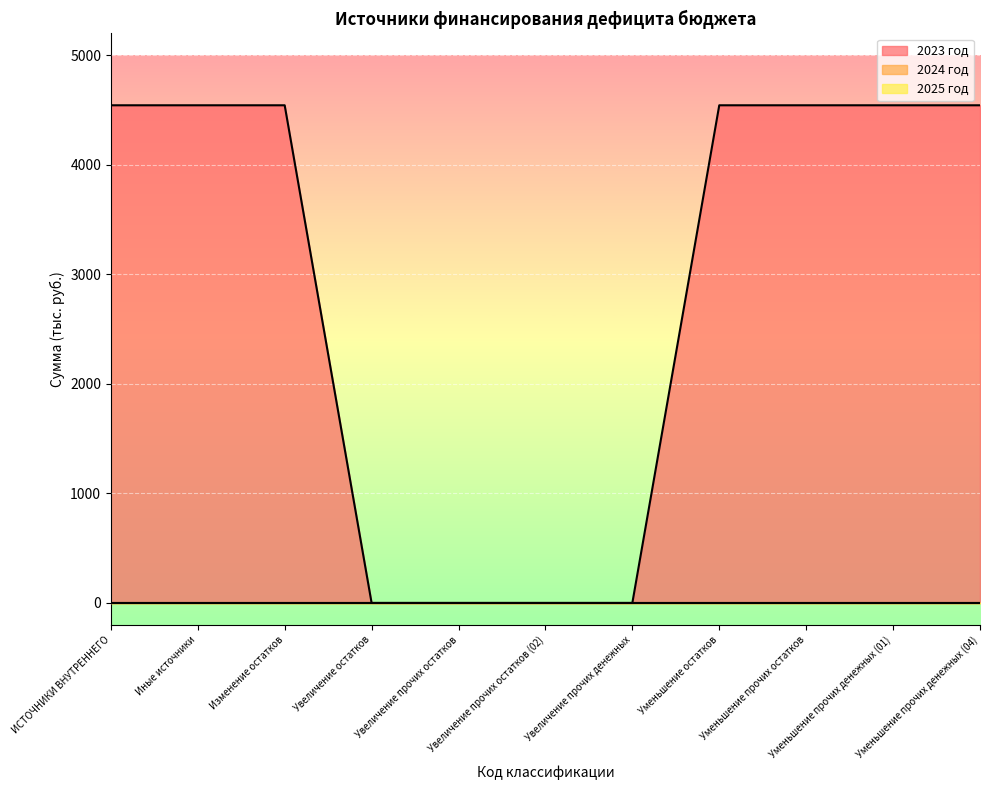

What position from the left is Уменьшение прочих денежных (01)?

10